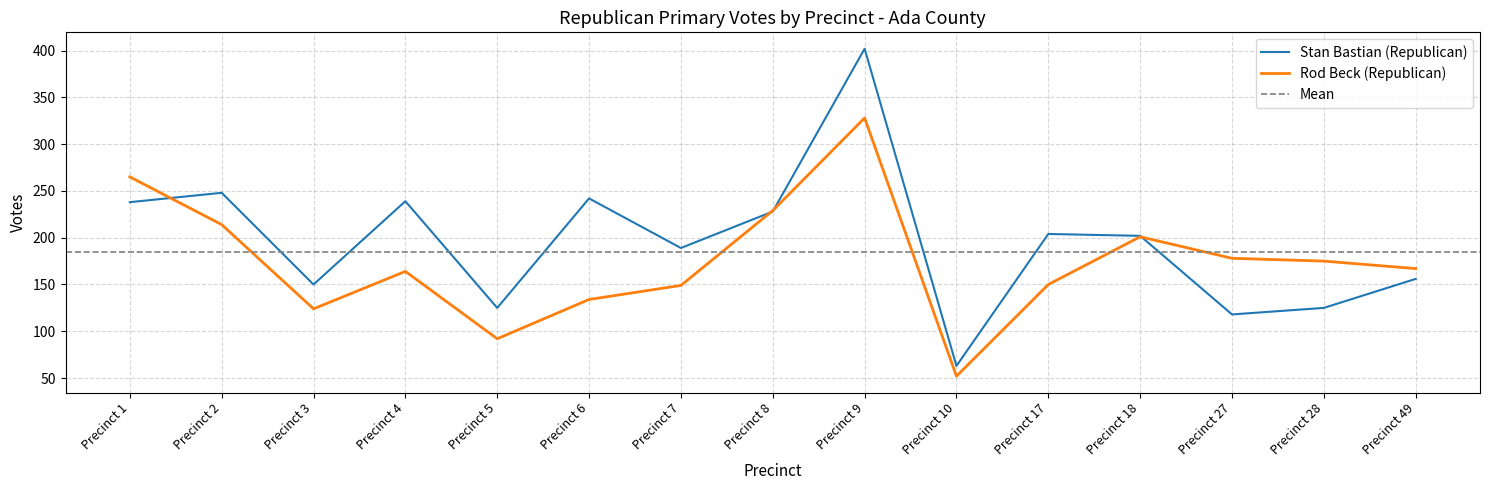

What is the maximum value shown in the chart?

402